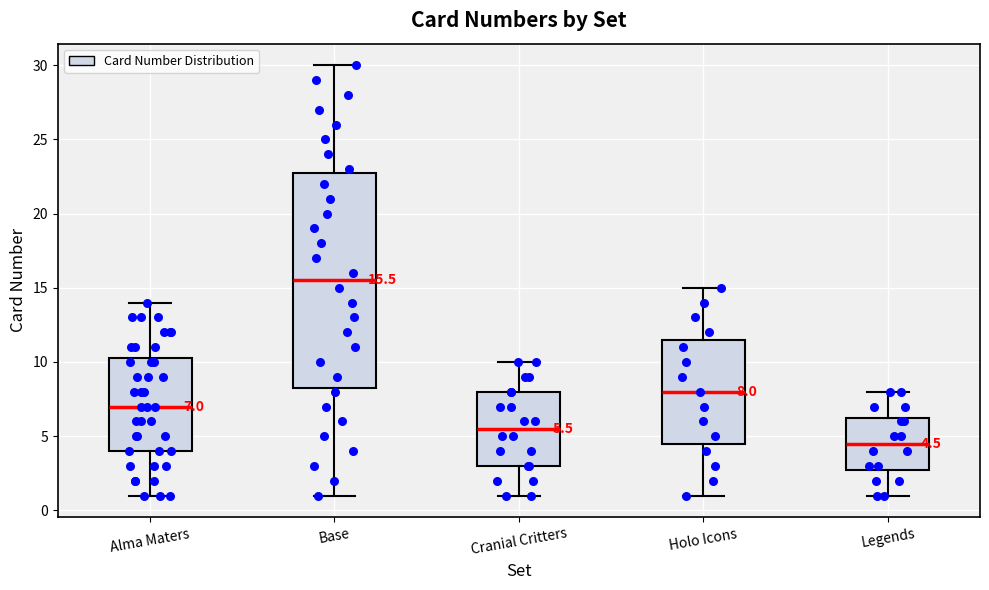

Comparing the boxes themselves (not the whiskers), which one is the tallest?

Base